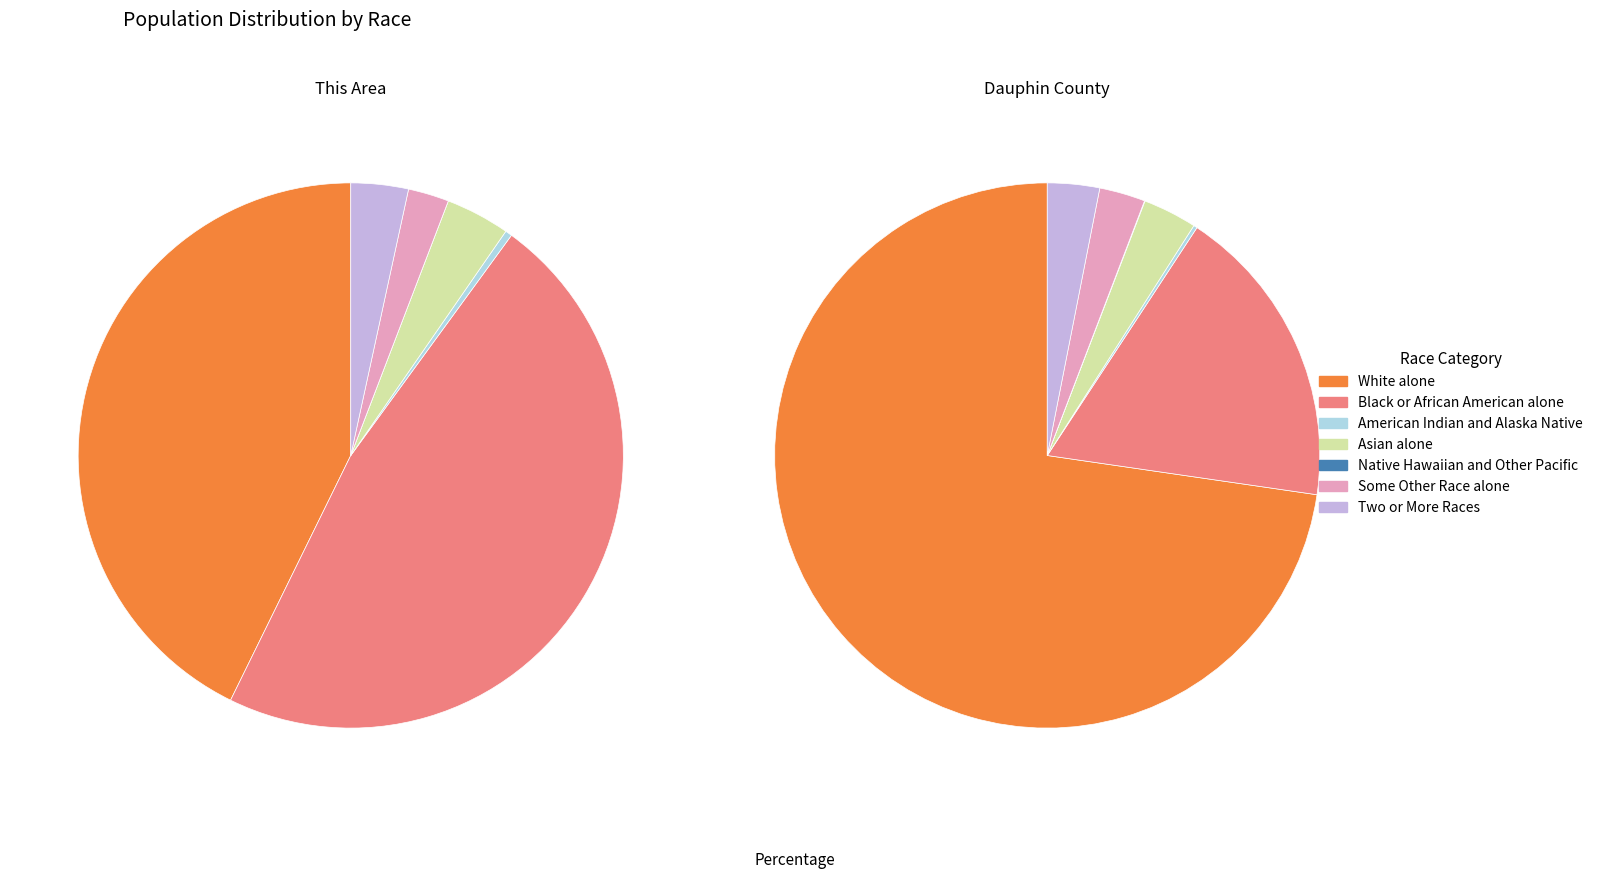

Which category has the smallest portion of the pie?

Native Hawaiian and Other Pacific